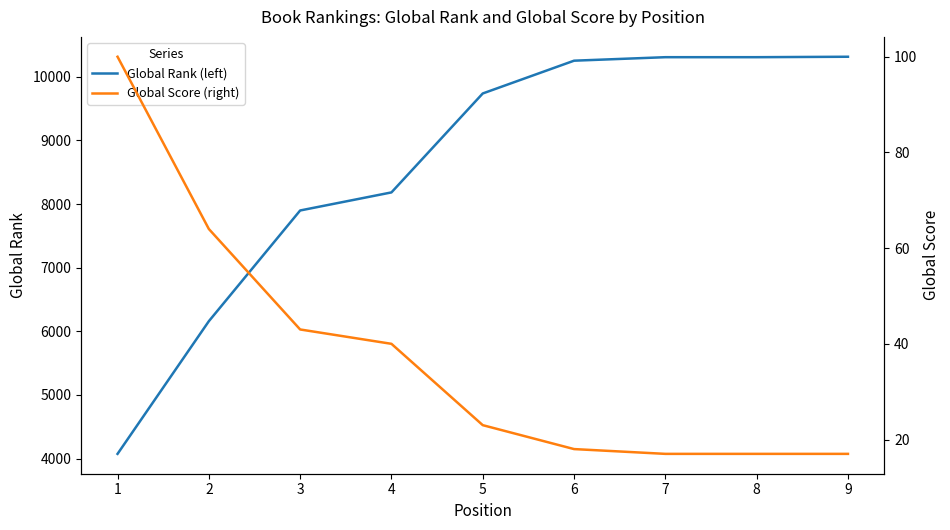

What is the minimum value for Global Rank (left)?

4074